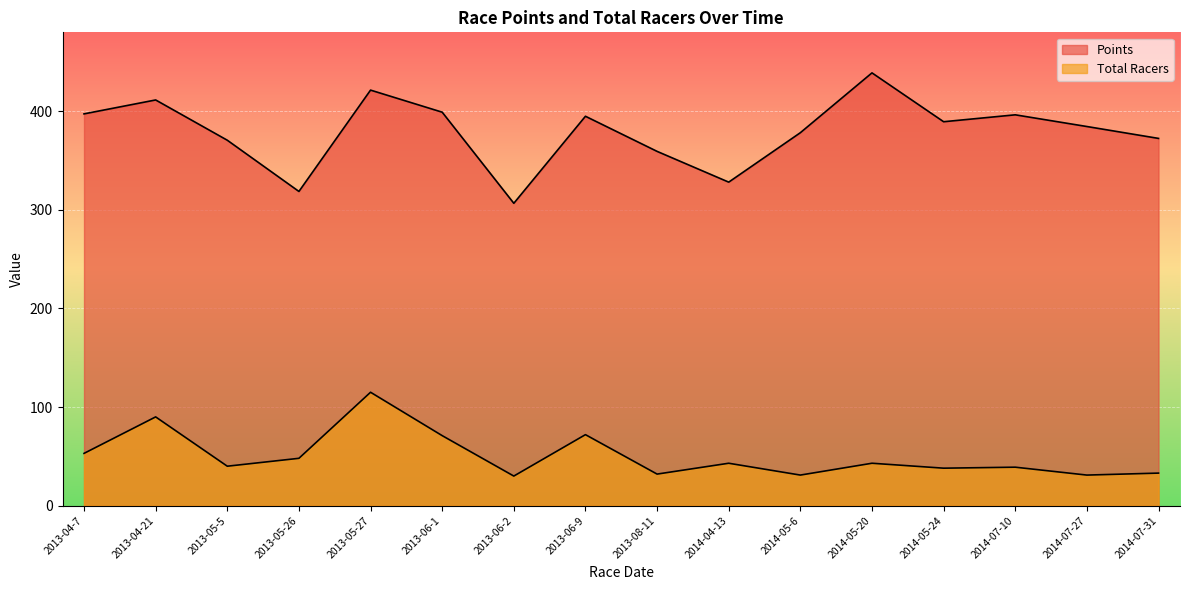

Between 2013-06-1 and 2014-07-10, which is larger?

2013-06-1